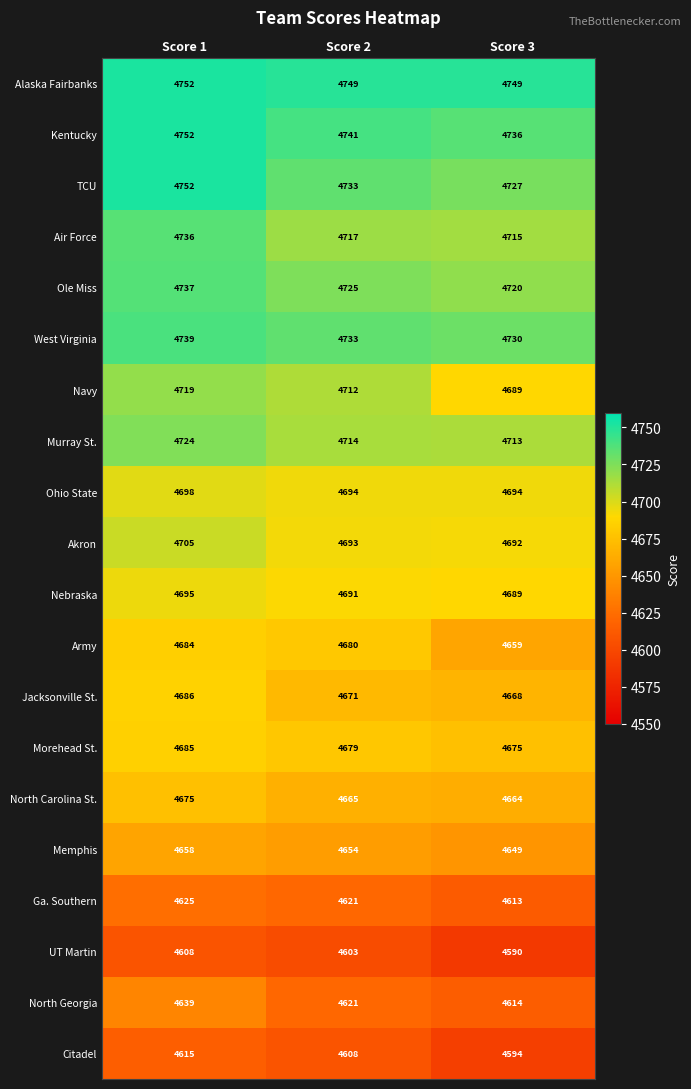

The value of TCU at Score 1 is 4752. True or false?

True